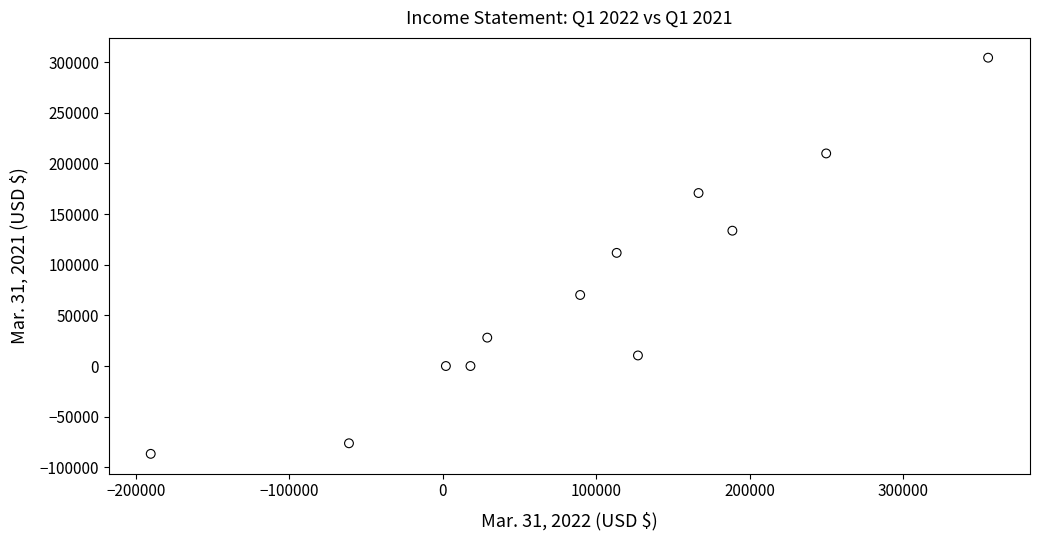

What is the average X value?

90670